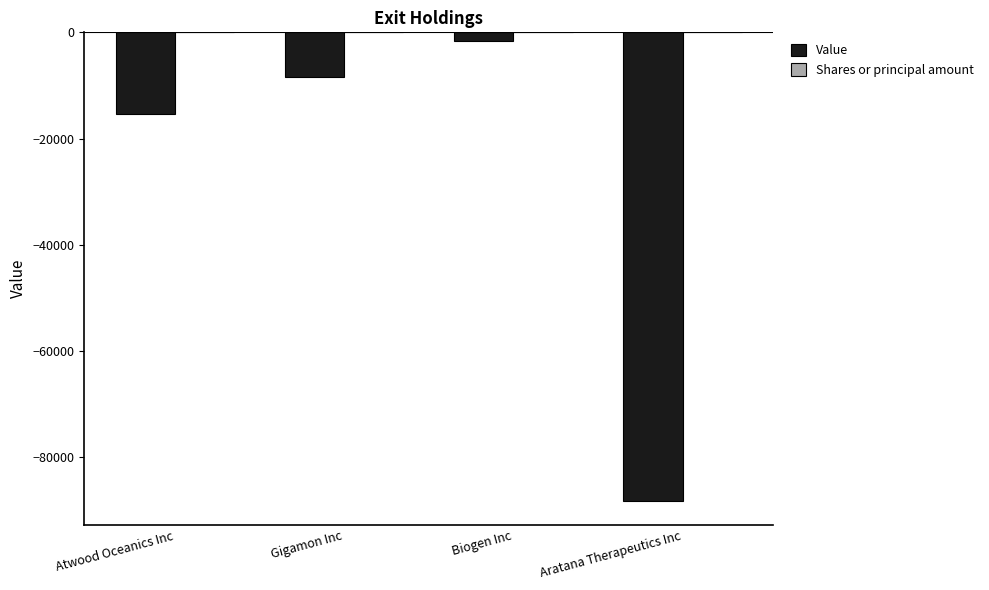

Is it true that Value equals -146084.4 at Aratana Therapeutics Inc?

False